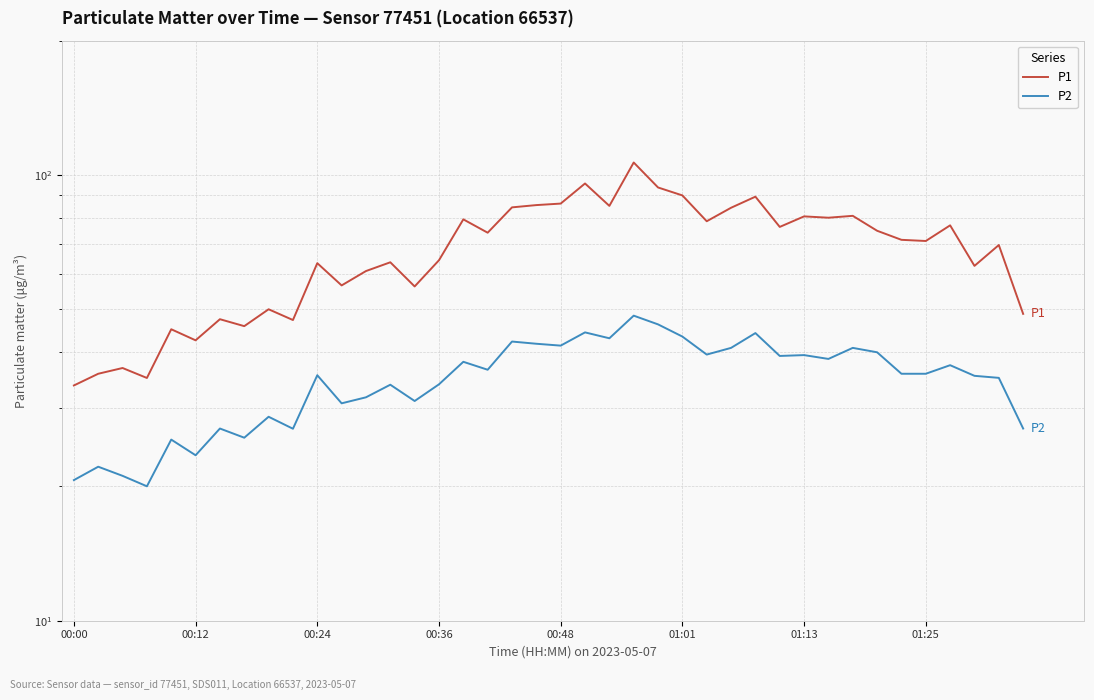

How many interior local valleys does the P2 series have?

12